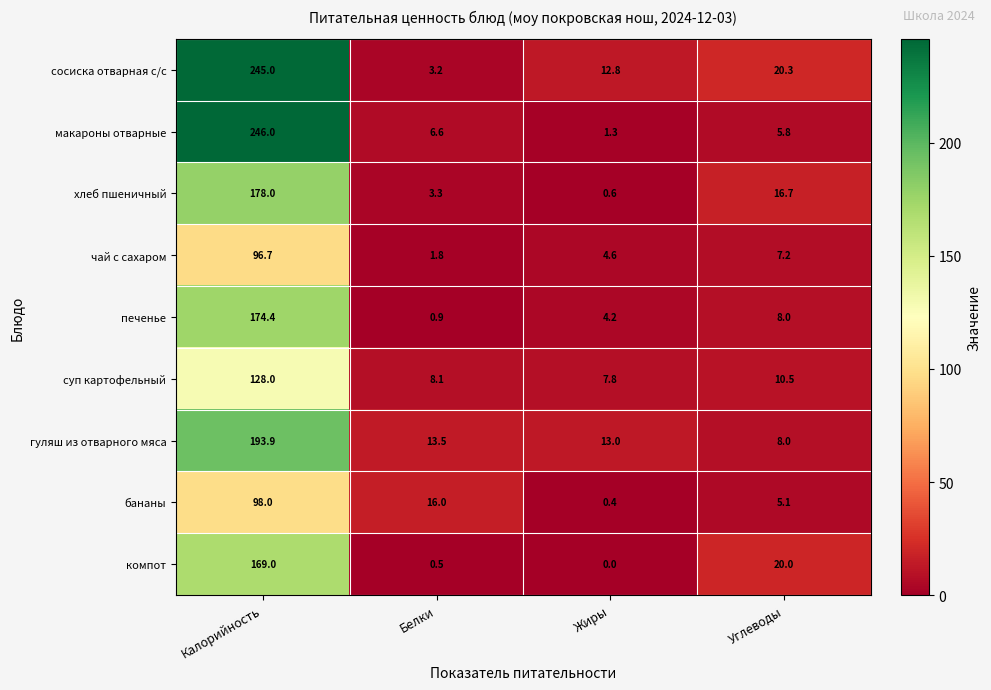

At which label is печенье closest to 87?

Углеводы